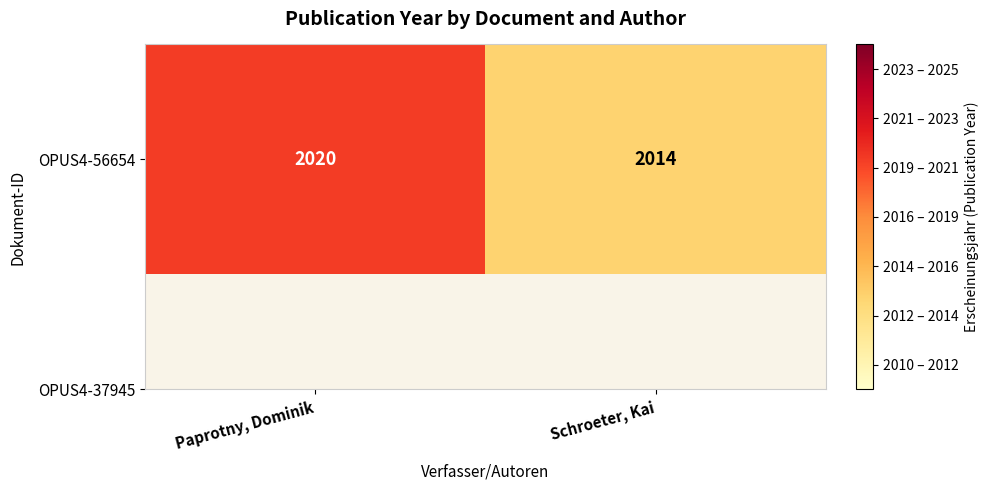

List the labels in order of value, largest first.

Paprotny, Dominik, Schroeter, Kai